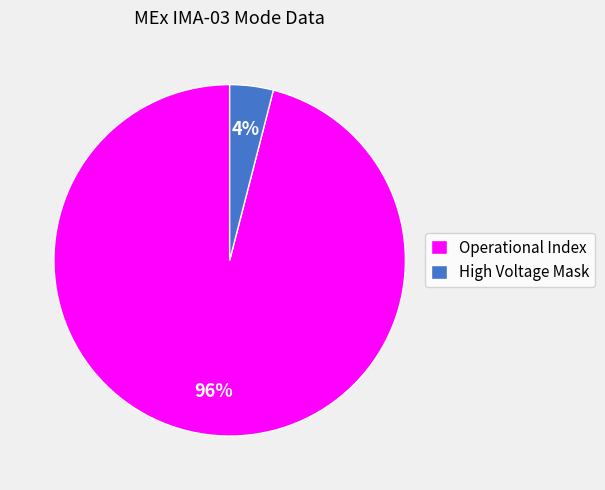

Which slice is the largest?

Operational Index